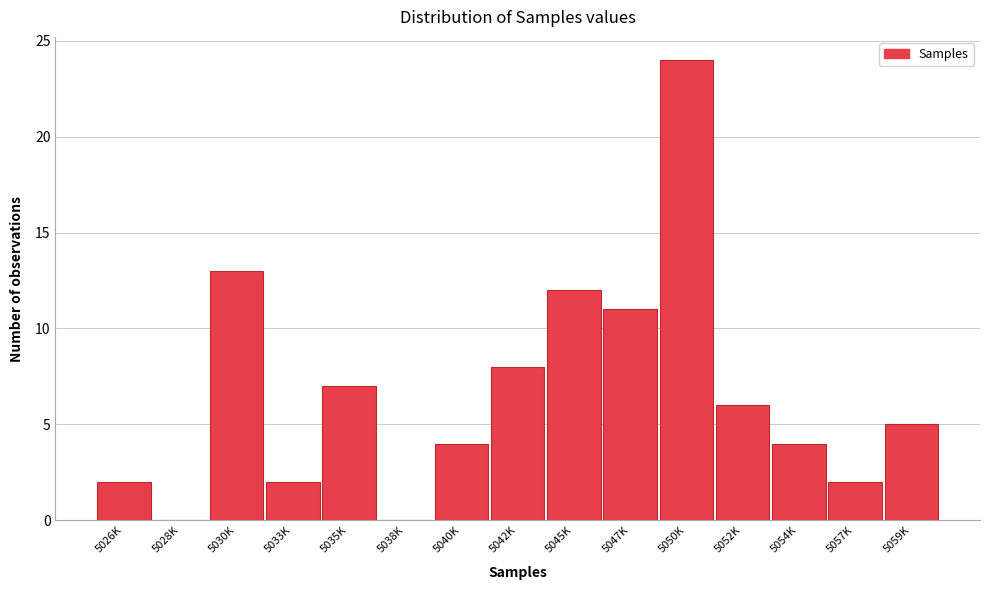

Reading right to left, what are all the values shown in this chart?

5059K=5	5057K=2	5054K=4	5052K=6	5050K=24	5047K=11	5045K=12	5042K=8	5040K=4	5038K=0	5035K=7	5033K=2	5030K=13	5028K=0	5026K=2